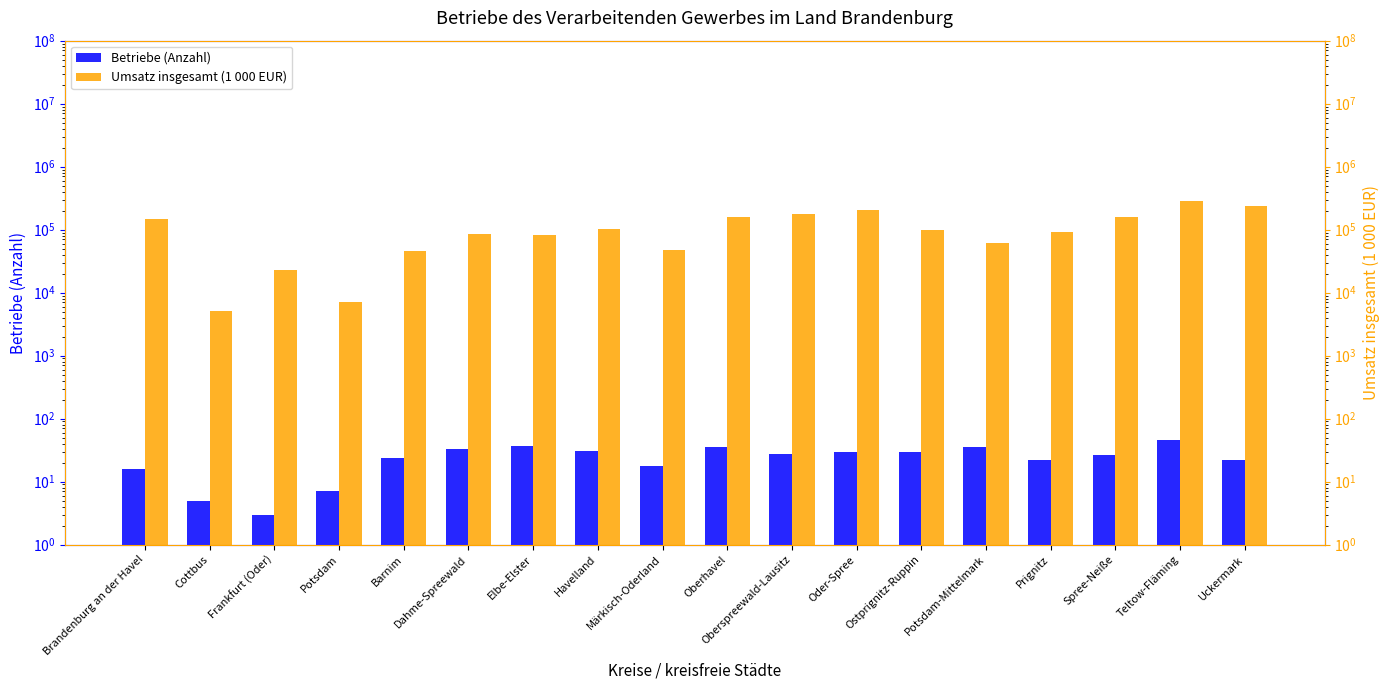

What is the sum of all Betriebe (Anzahl) values?

445